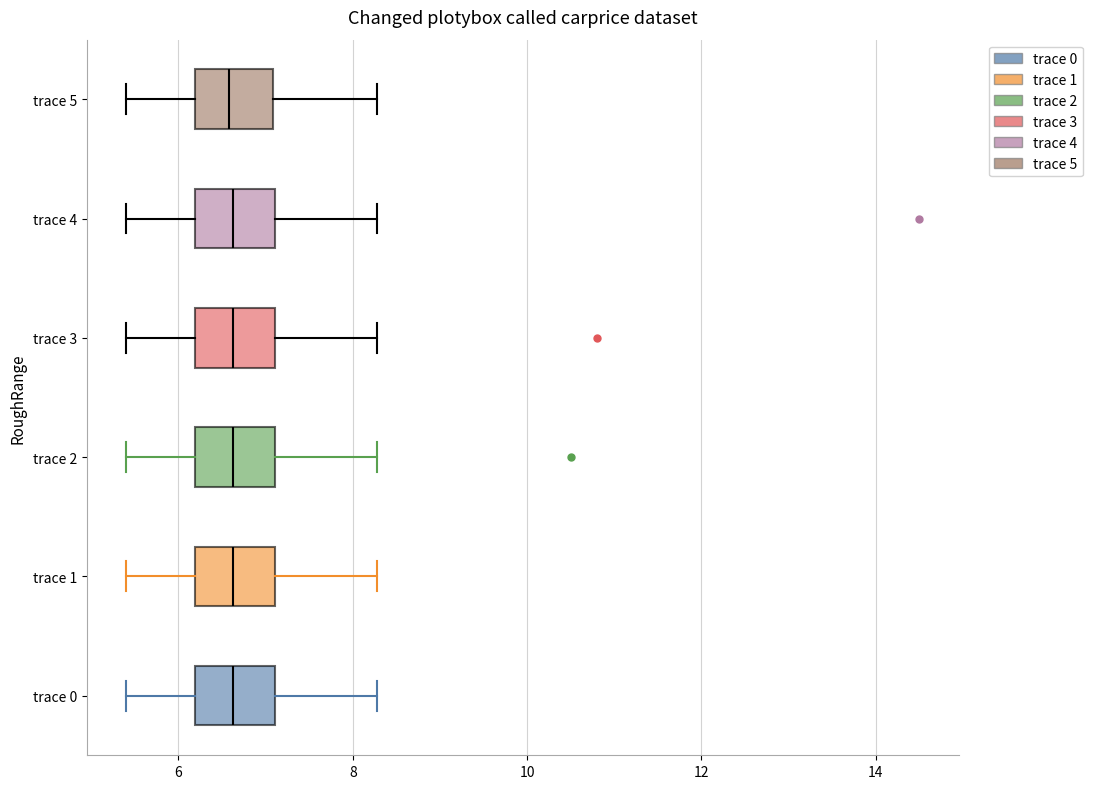

Where does the right whisker of the box for trace 1 end on the x-axis? The values are not printed on the chart, so give them approximately, as read against the axis.

8.2